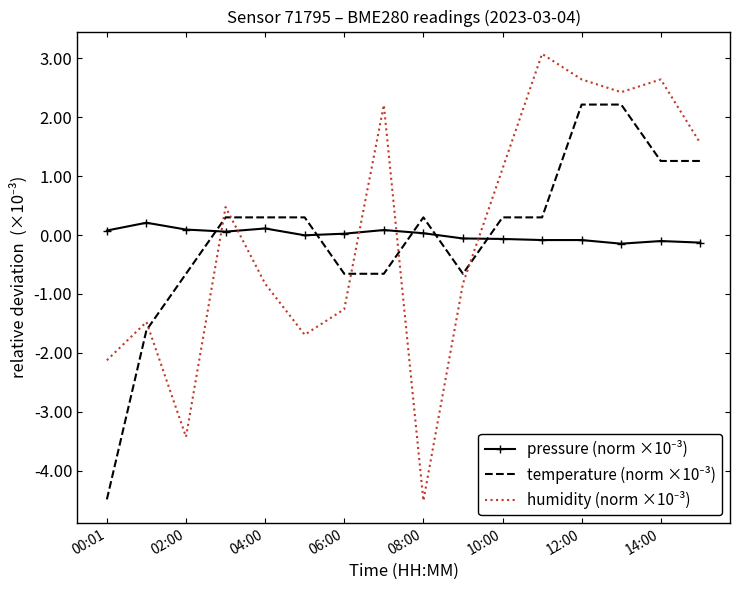

What is the greatest value displayed?

3.1